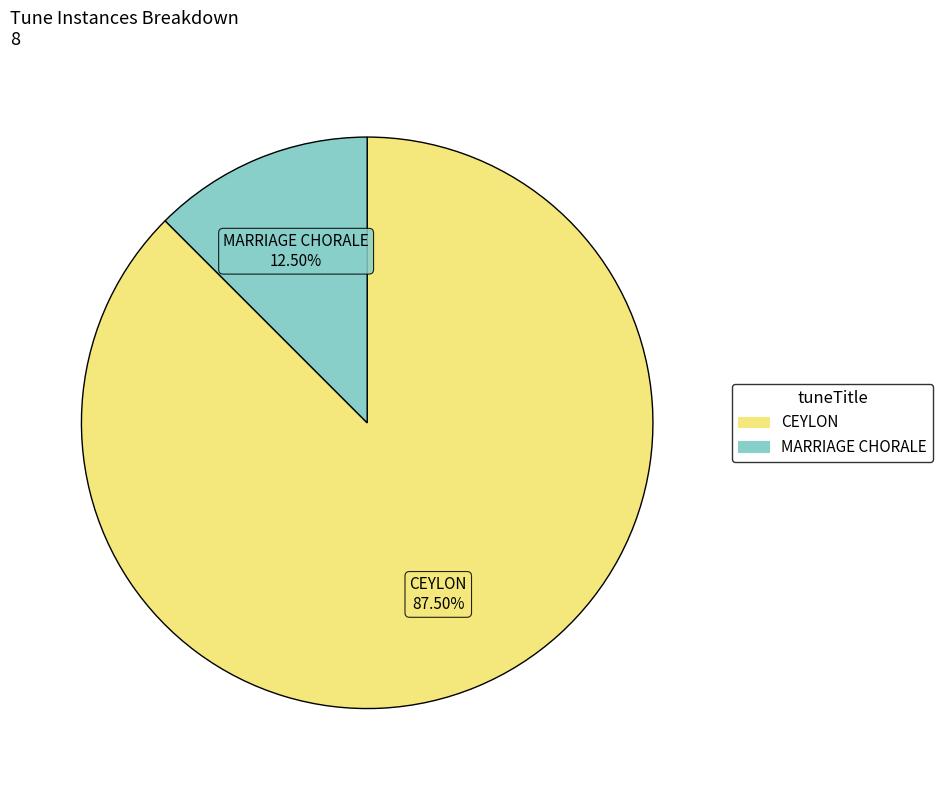

What percentage do CEYLON and MARRIAGE CHORALE together represent?

100.0%